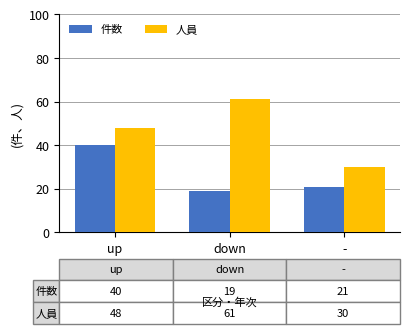

What are all the series names shown in the legend?

件数, 人員